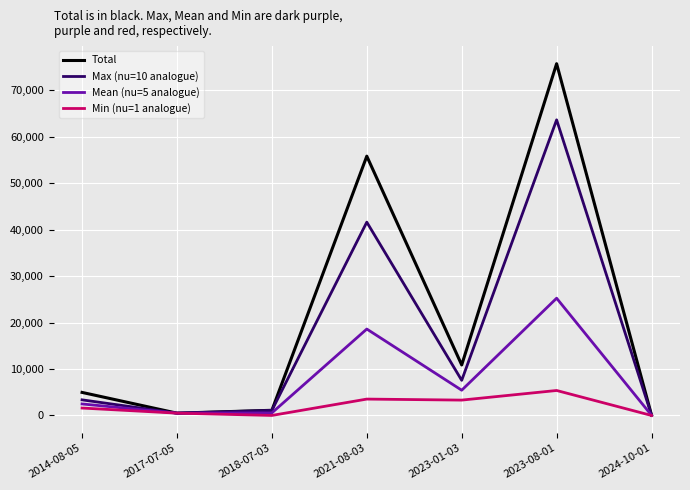

What is the sum of the Total values at 2023-08-01 and 2014-08-05?

80706.9